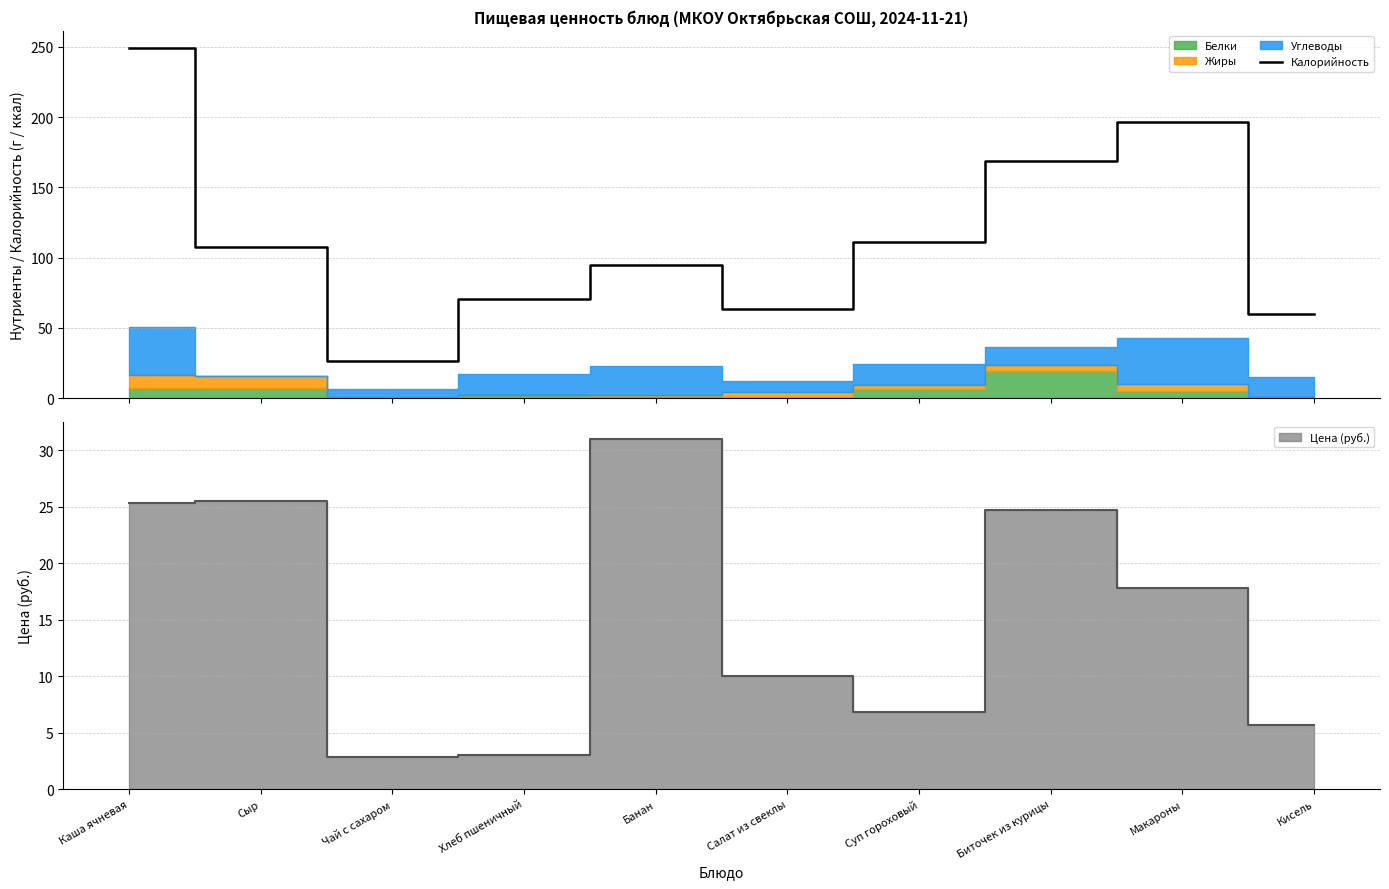

At which label does the data first exceed 107?

Каша ячневая